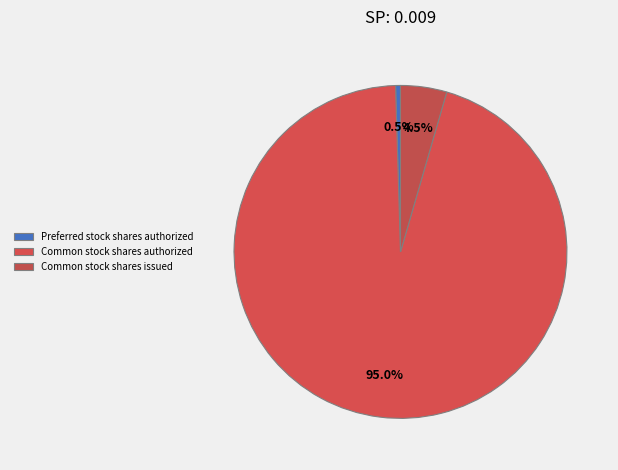

To the nearest percent, what is the combined percentage of Common stock shares authorized and Common stock shares issued?

100%